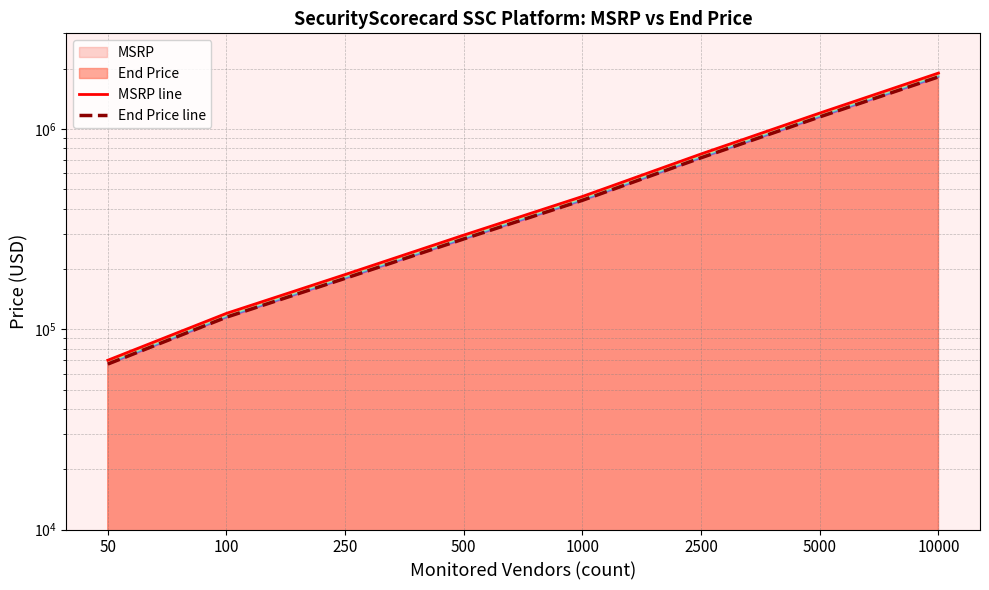

Where is MSRP line nearest to the value 985000?

5000